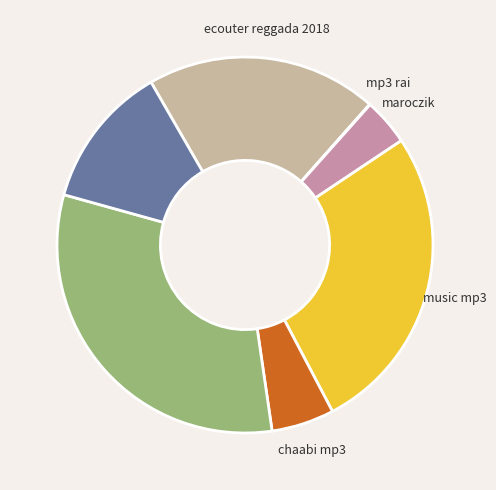

Is there a majority slice in this chart?

No